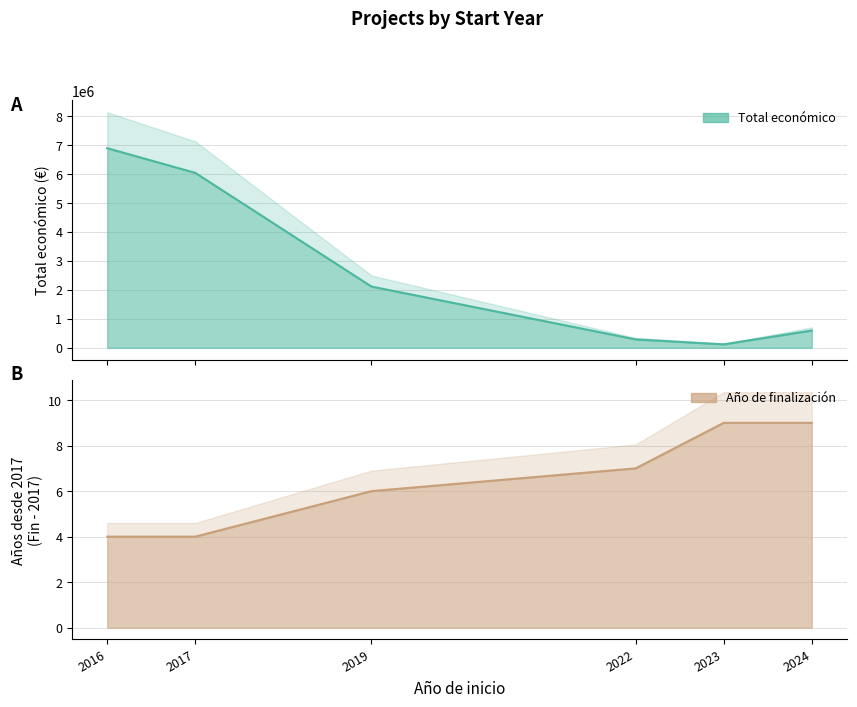

Rank the series by their average value, from lowest to highest.

Año de finalizacion, Total economico